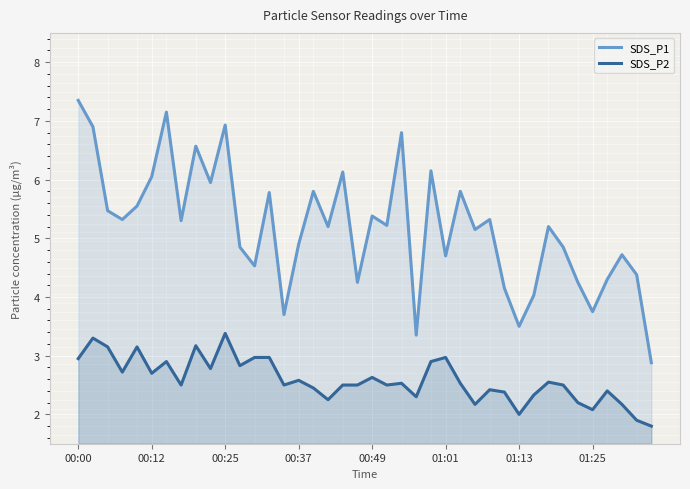

Which category has the highest value in the SDS_P1 series?

00:00